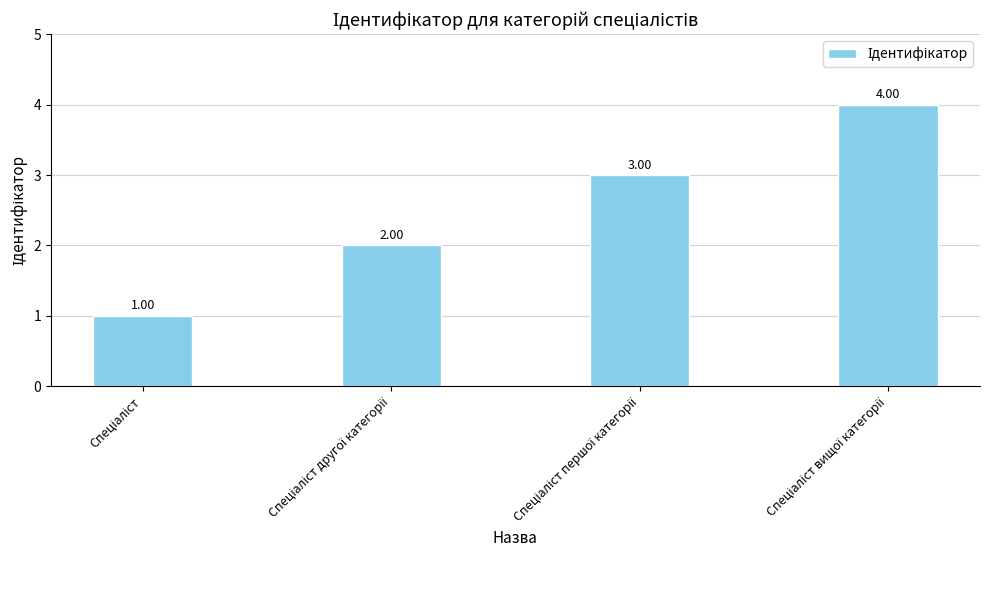

What is the sum of all values?

10